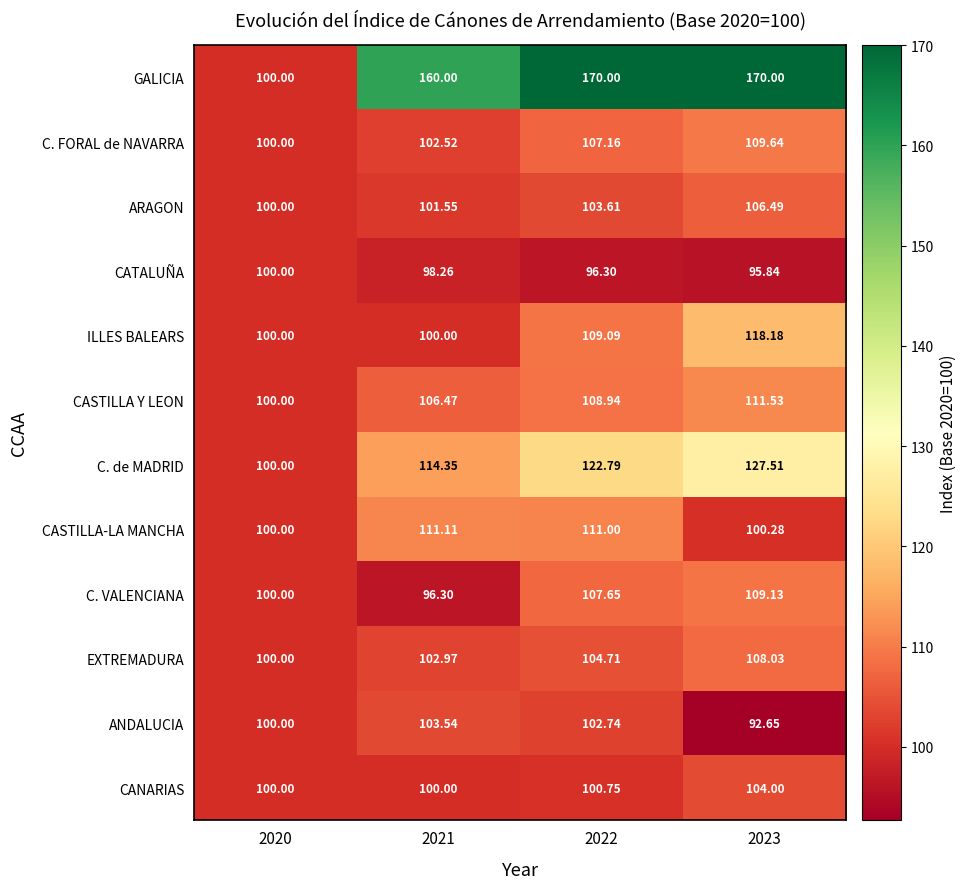

Rank the series at 2022 from highest to lowest value.

GALICIA, C. de MADRID, CASTILLA-LA MANCHA, ILLES BALEARS, CASTILLA Y LEON, C. VALENCIANA, C. FORAL de NAVARRA, EXTREMADURA, ARAGON, ANDALUCIA, CANARIAS, CATALUÑA